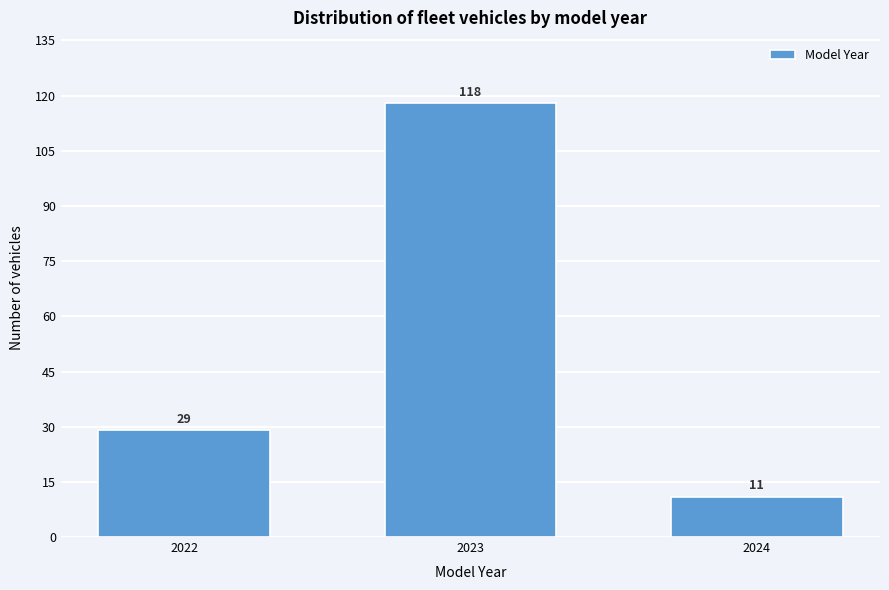

Reading left to right, list all the values displayed in this chart.

2022=29	2023=118	2024=11